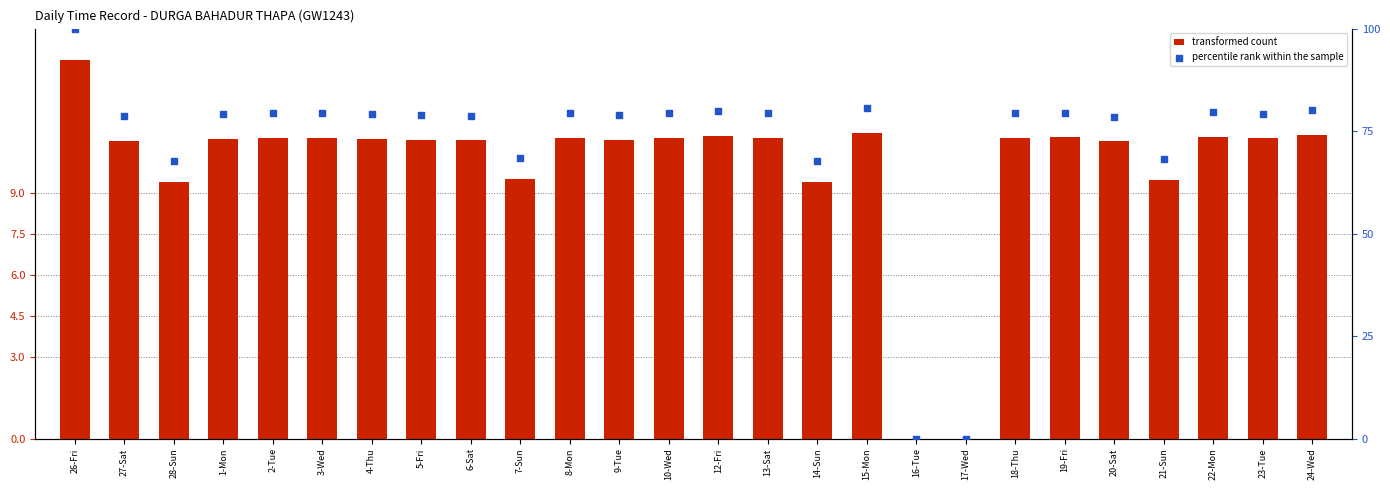

At how many categories does at least one series exceed 80?

3